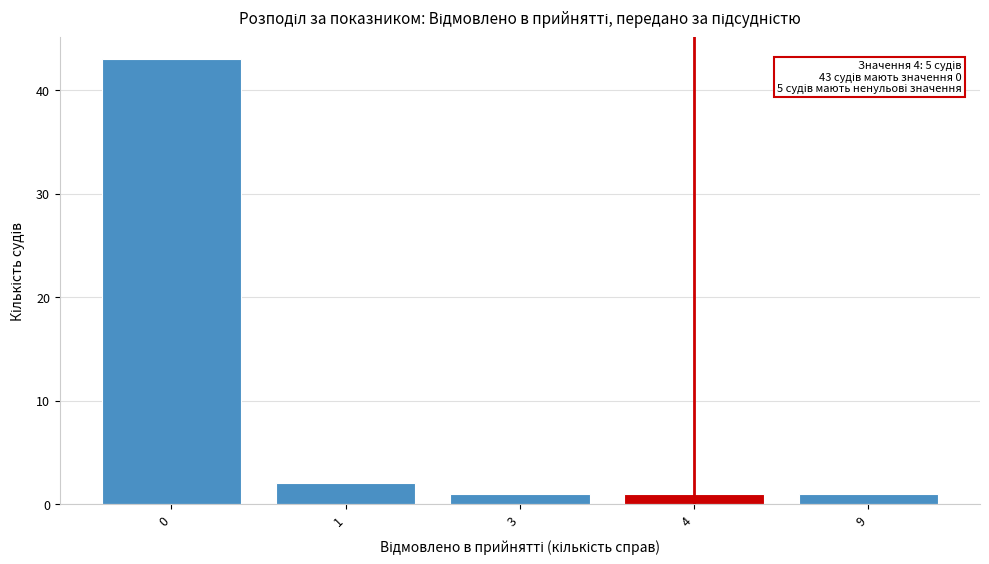

Reading left to right, extract all data points from this chart.

0=43	1=2	3=1	4=1	9=1